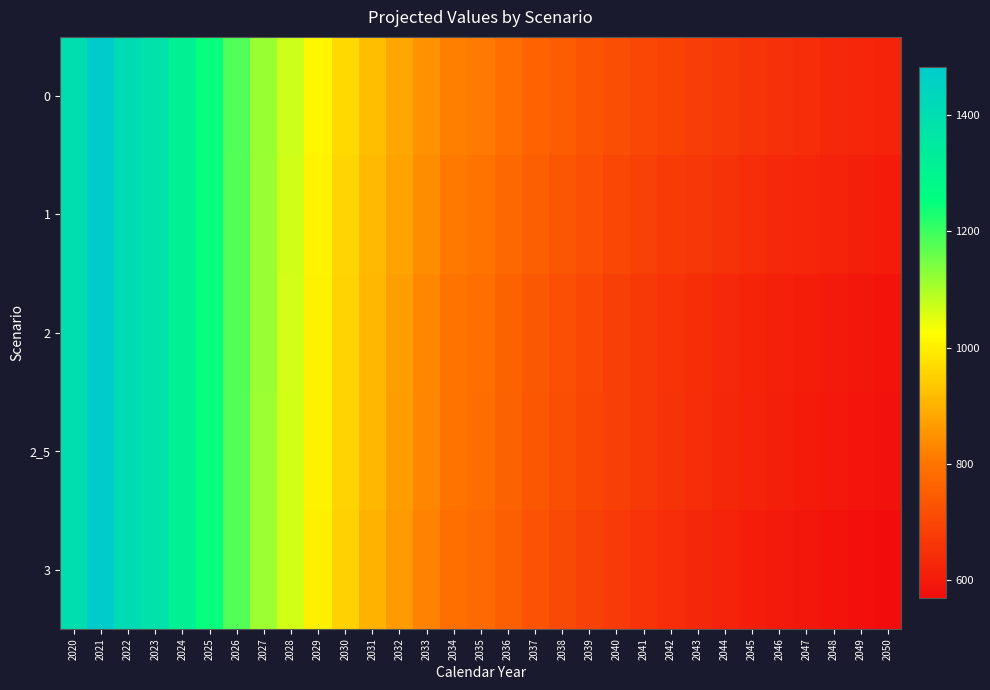

Which has a higher value, 2024 or 2030?

2024